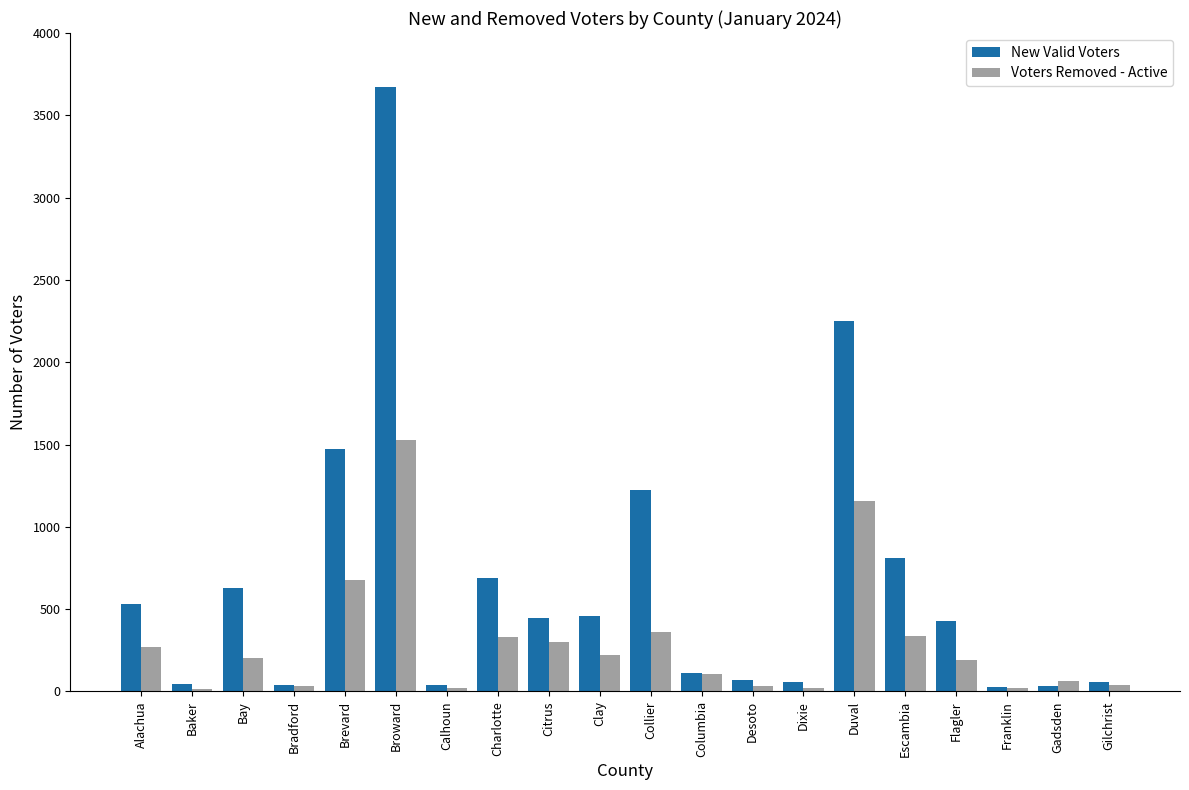

What is the difference between the highest and lowest values at Clay?

236